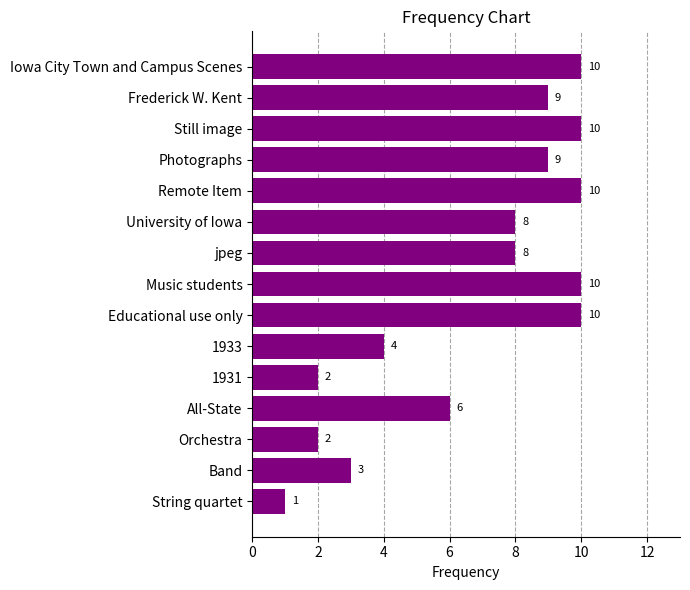

What position from the top is Photographs?

4